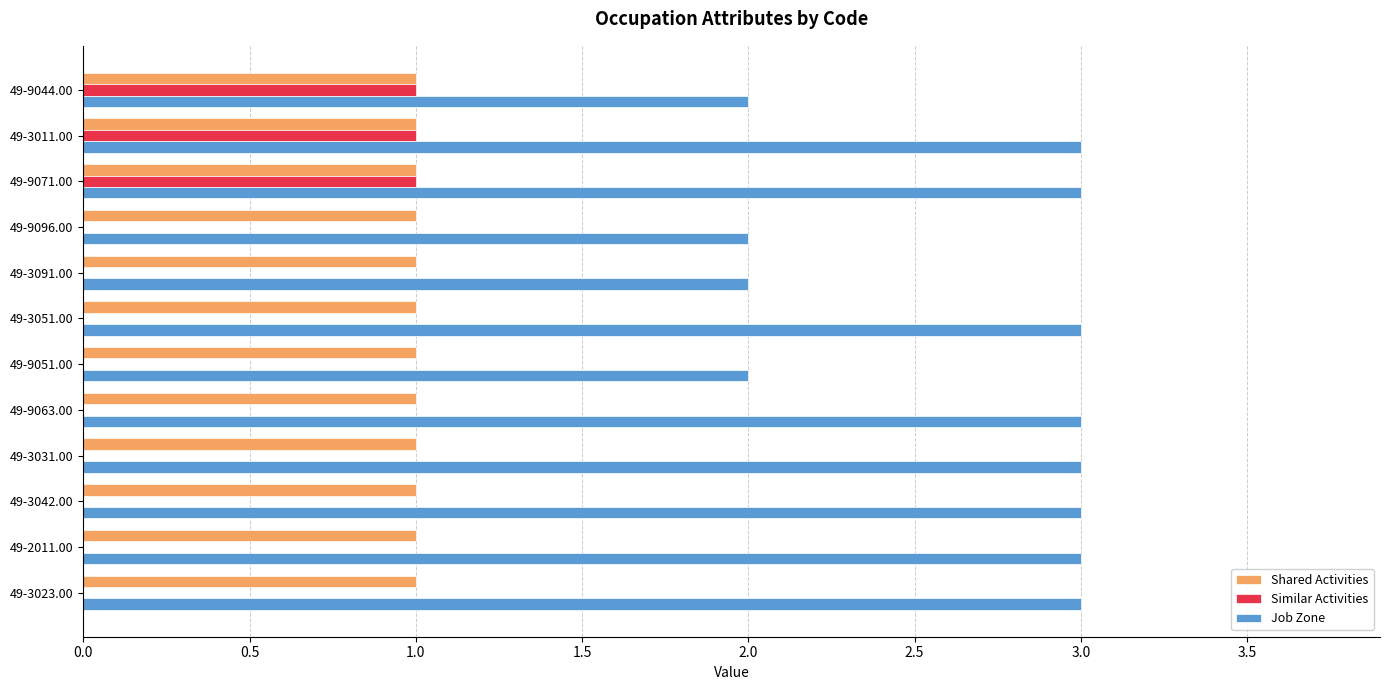

True or false: Similar Activities has a value of 0 at 49-2011.00.

True